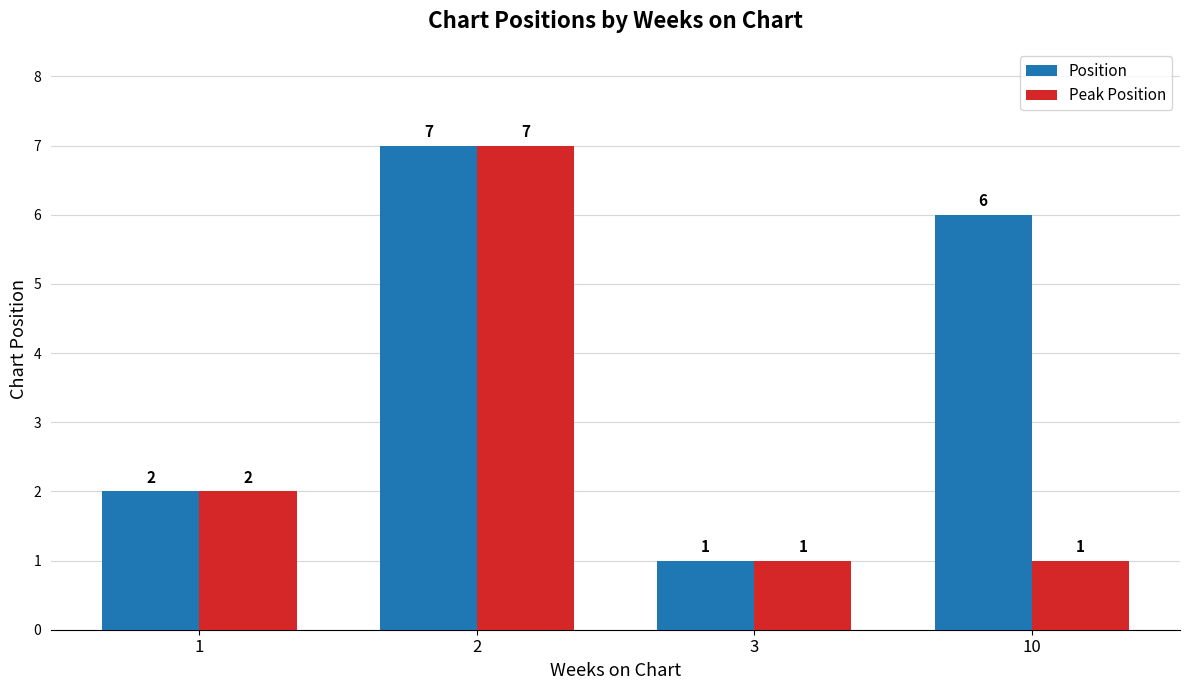

What is the difference between the maximum and minimum values in the Position series?

6